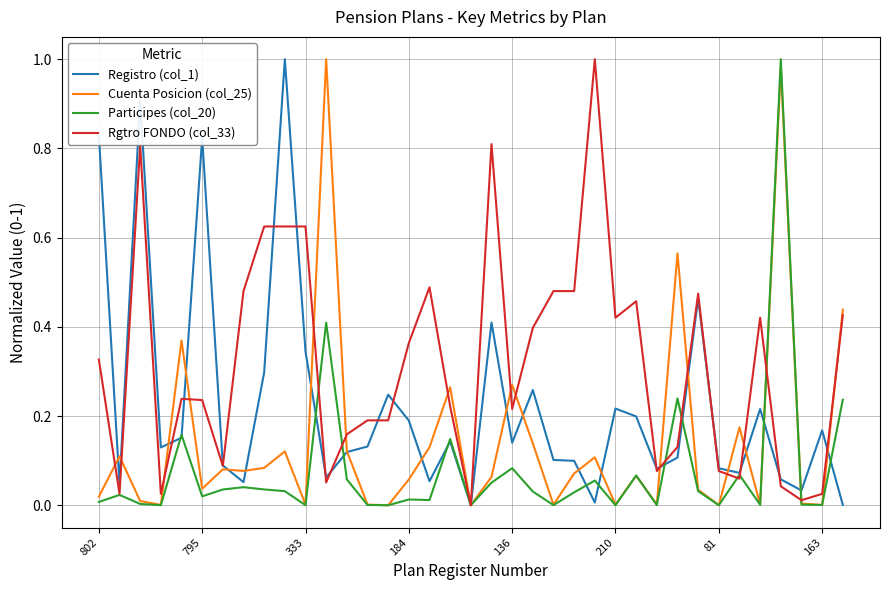

Rank the series by their average value, from highest to lowest.

Rgtro FONDO (col_33), Registro (col_1), Cuenta Posicion (col_25), Participes (col_20)